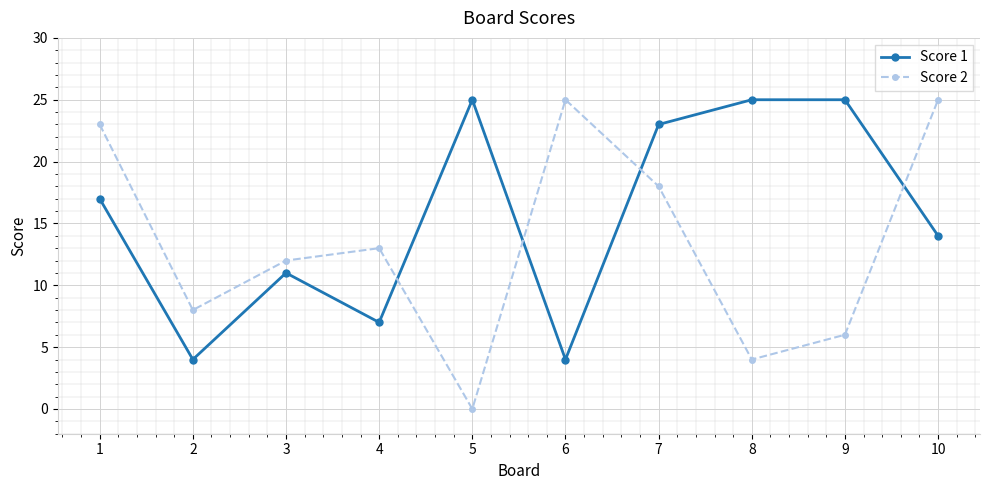

Rank the series at 1 from highest to lowest value.

Score 2, Score 1